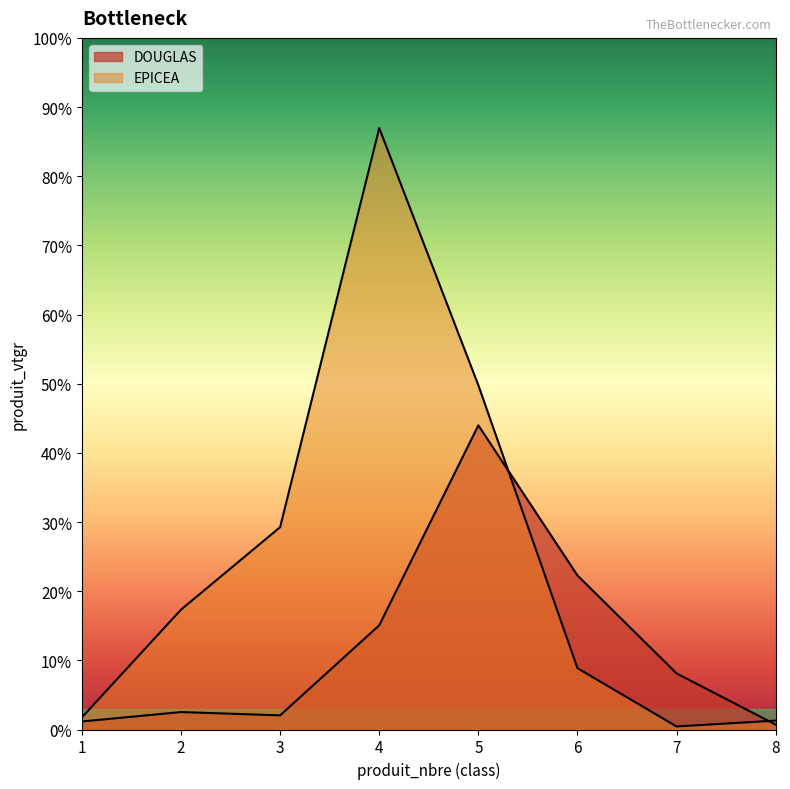

At which category does EPICEA reach its first local valley?

7